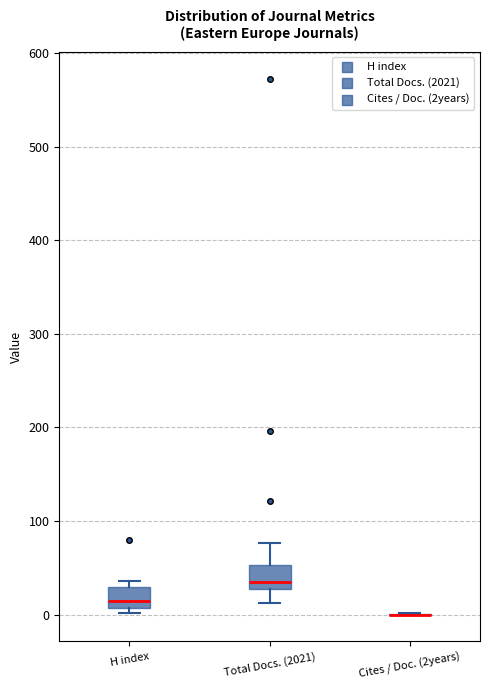

Reading left to right, read every box against the y-axis: the position of its median line, the range the box covers, and the ends of its whiskers. The values are not printed on the chart, so give them approximately, as read against the axis.

H index: median 10 (just above the box's lower edge), box 10 to 30, whiskers 0 to 40
Total Docs. (2021): median 40, box 30 to 50, whiskers 10 to 80
Cites / Doc. (2years): box collapsed to a line at 0, whiskers 0 to 0